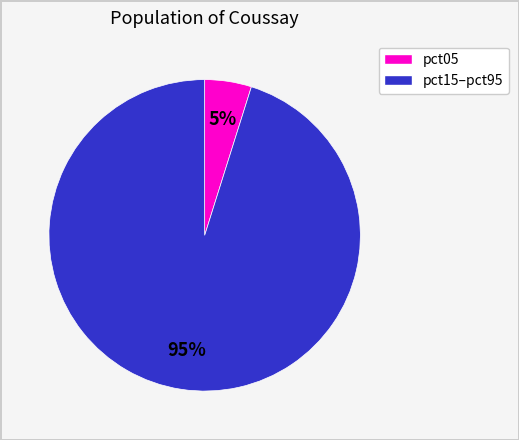

How many segments does this pie chart have?

2